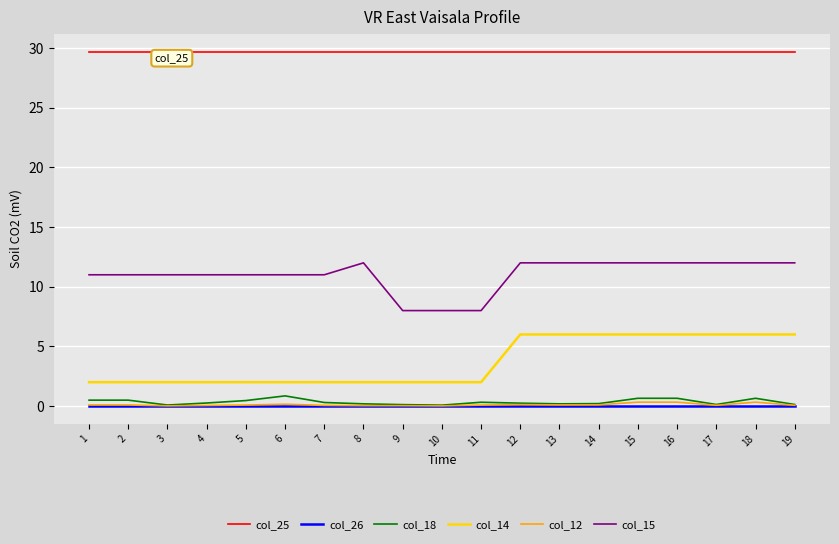

The col_18 series shows 0.7 at 18. True or false?

True